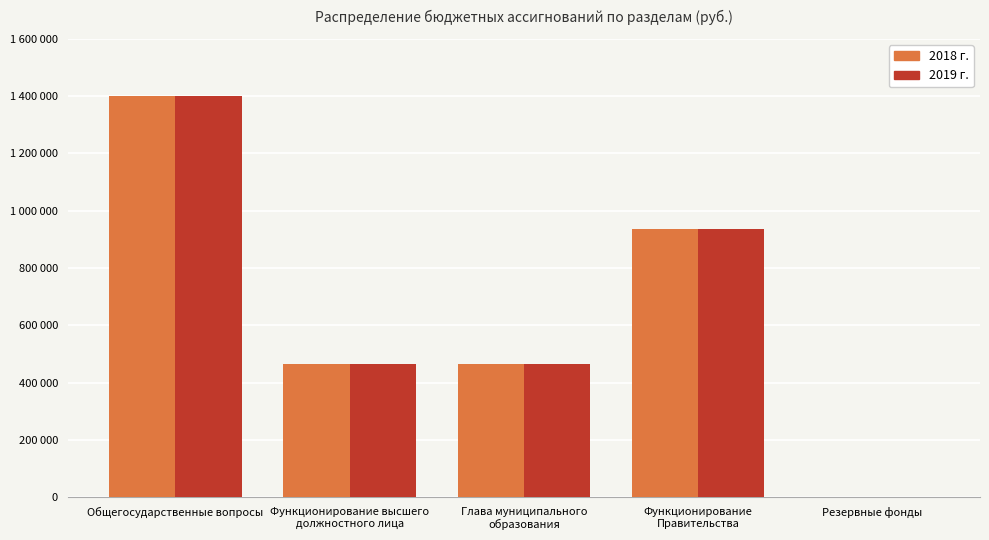

What are all the series names shown in the legend?

2018 г., 2019 г.